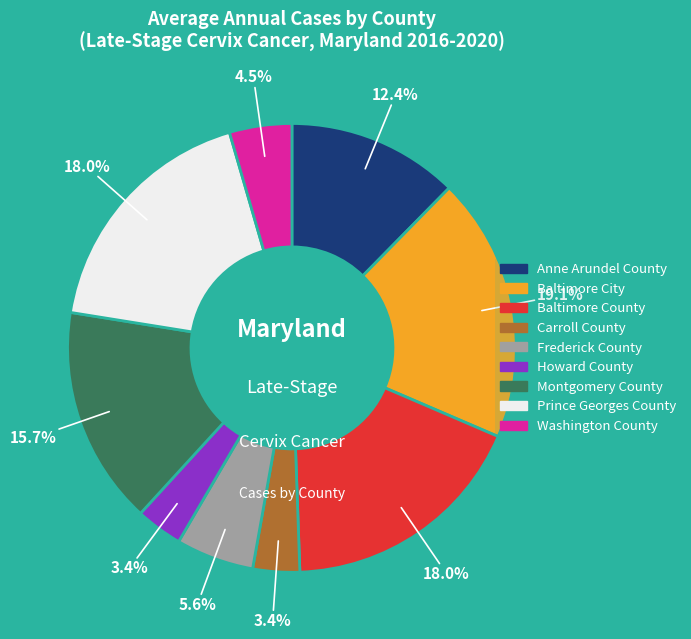

To the nearest percent, what is the combined percentage of Washington County and Baltimore City?

24%